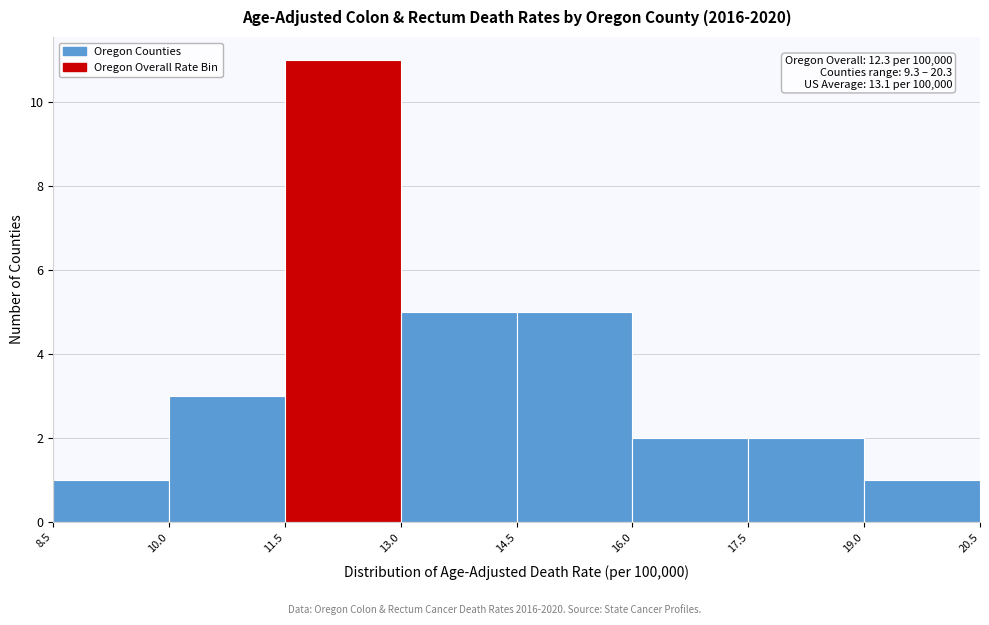

Which range on the x-axis has the tallest bar?

11.5 to 13.0